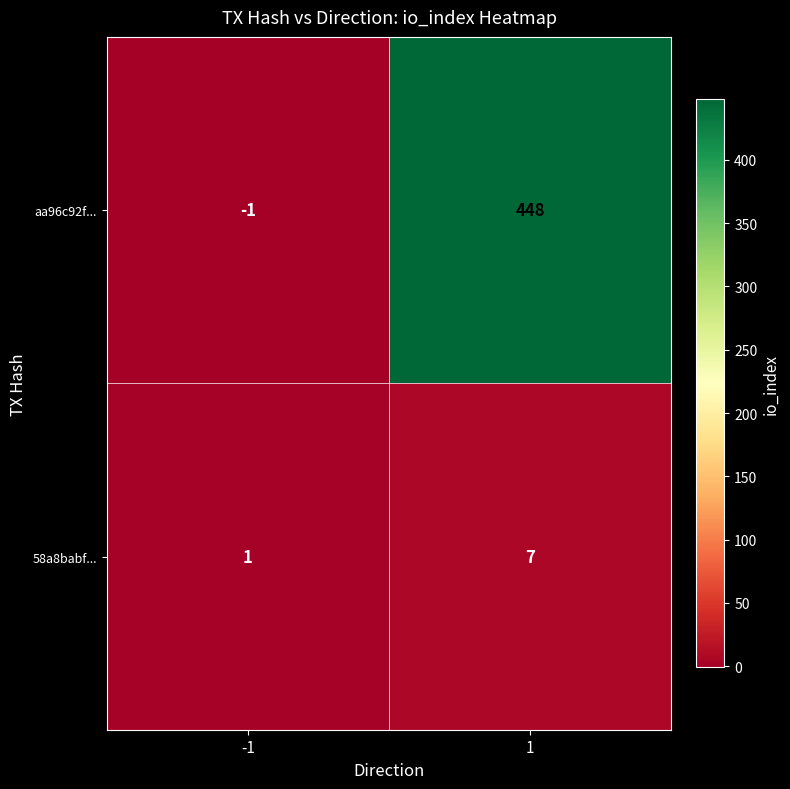

Is the value of aa96c92f... at 1 greater than the value of 58a8babf... at -1?

Yes